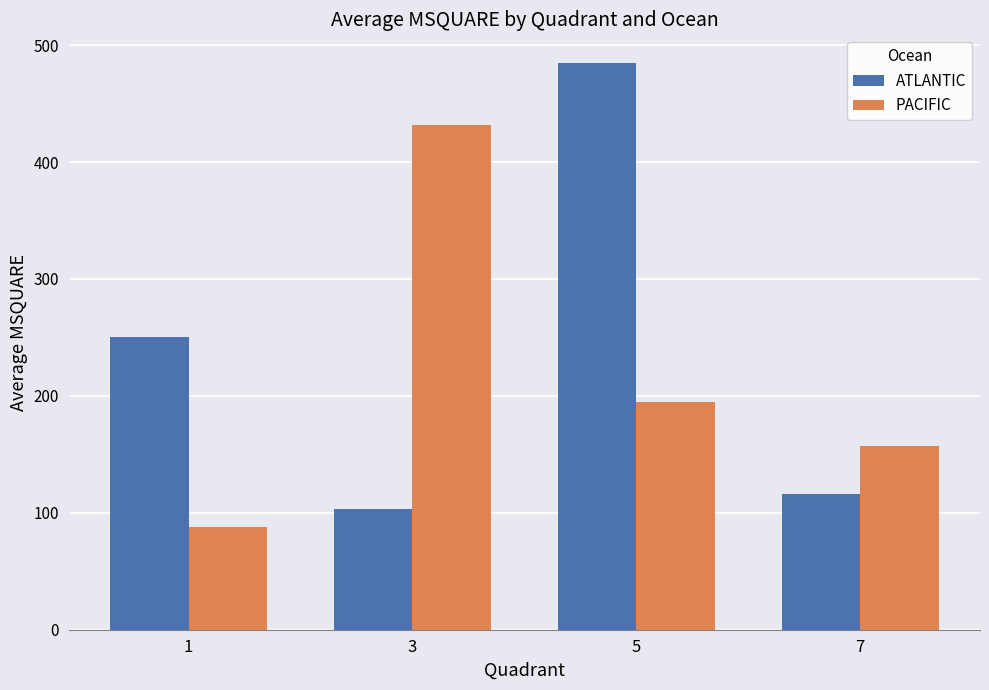

At which category is the sum across all series the highest?

5